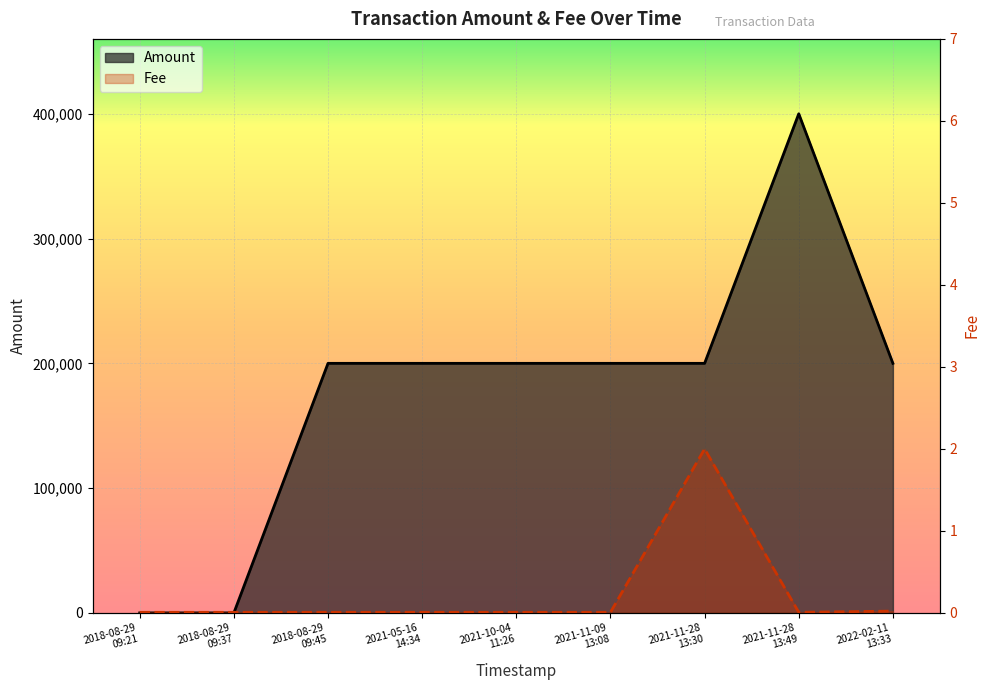

At which category does Amount reach its first local peak?

2021-11-28
13:49